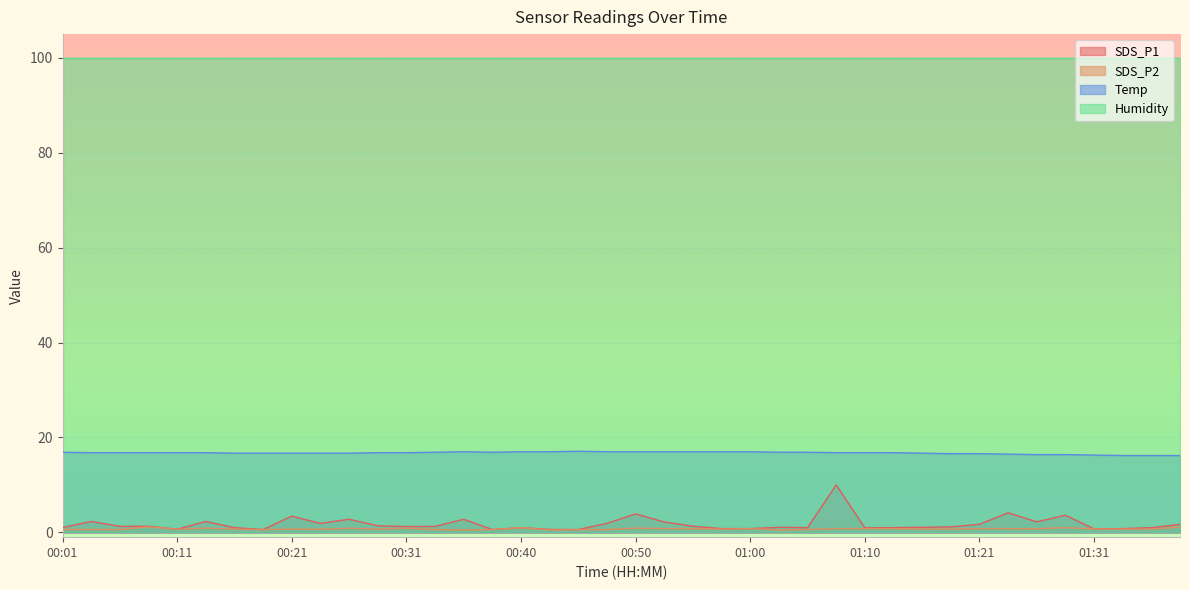

How many Temp values are between 16 and 17?

39